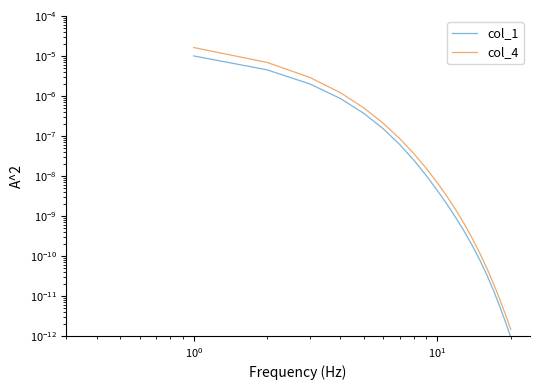

True or false: col_1 and col_4 cross at least once.

False